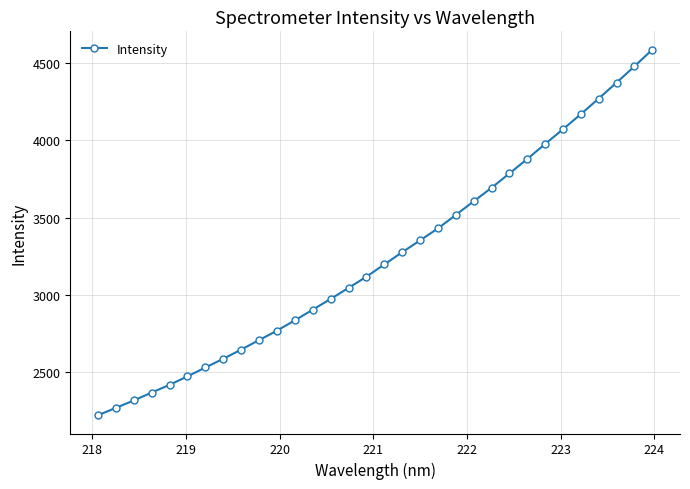

True or false: the data has more than 2 interior local peaks.

False